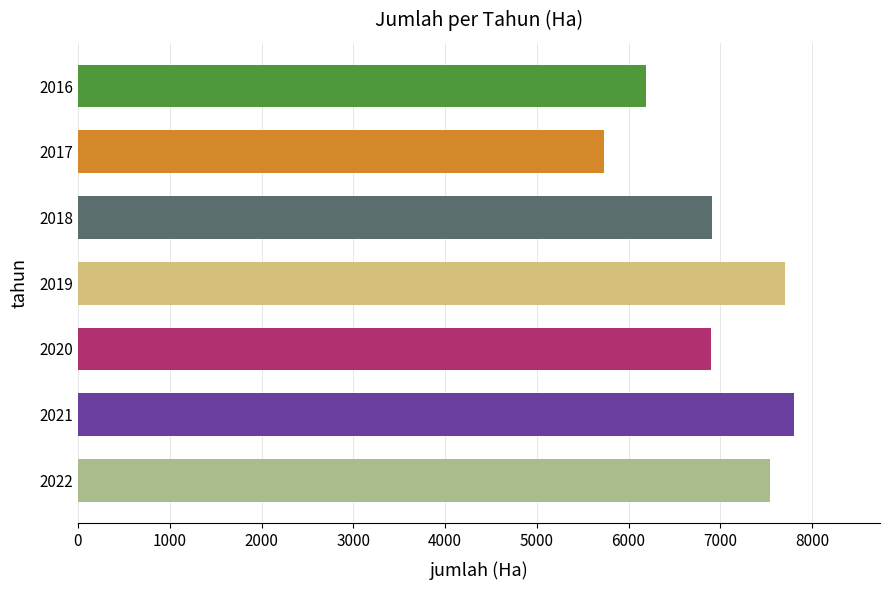

How many values are below 6910?

3